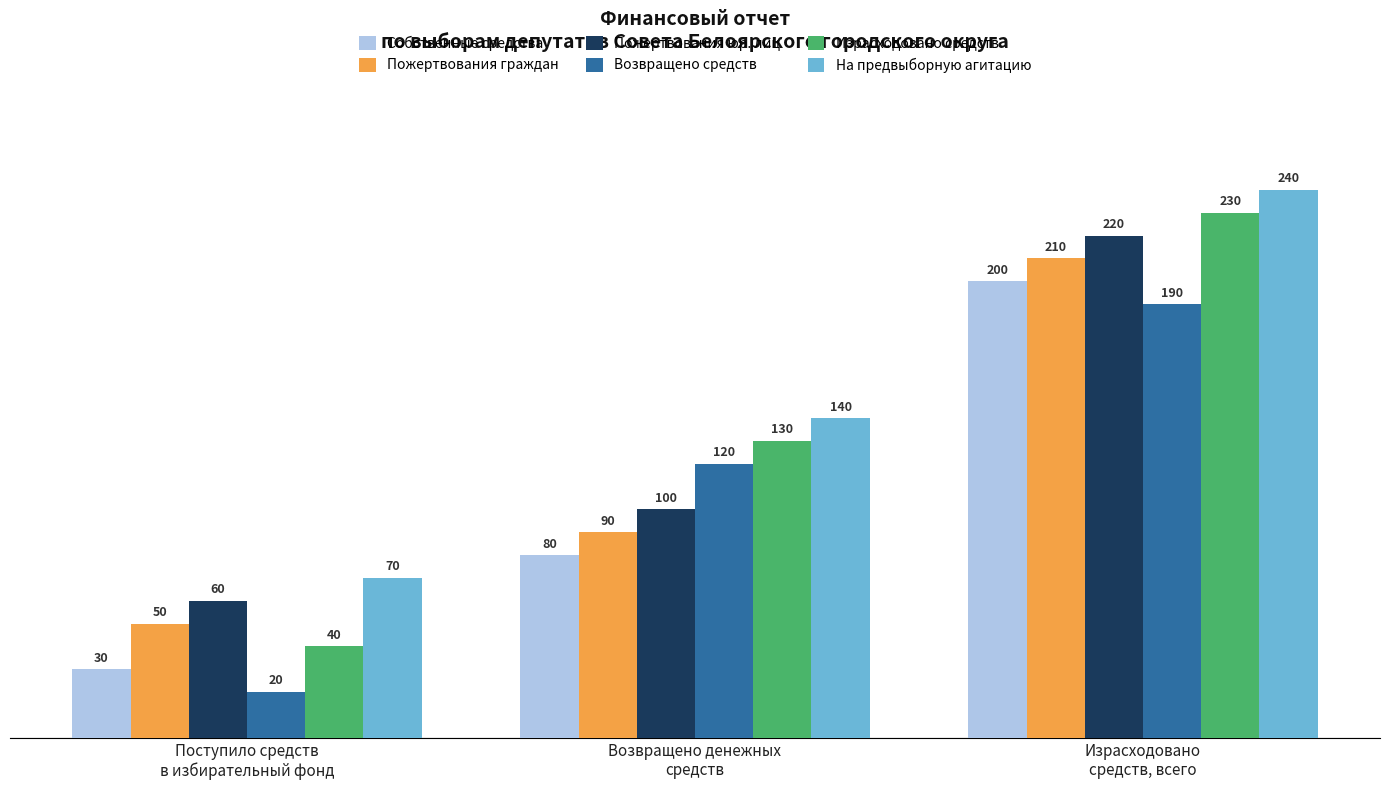

Where is Пожертвования юр. лиц nearest to the value 140?

Возвращено денежных
средств